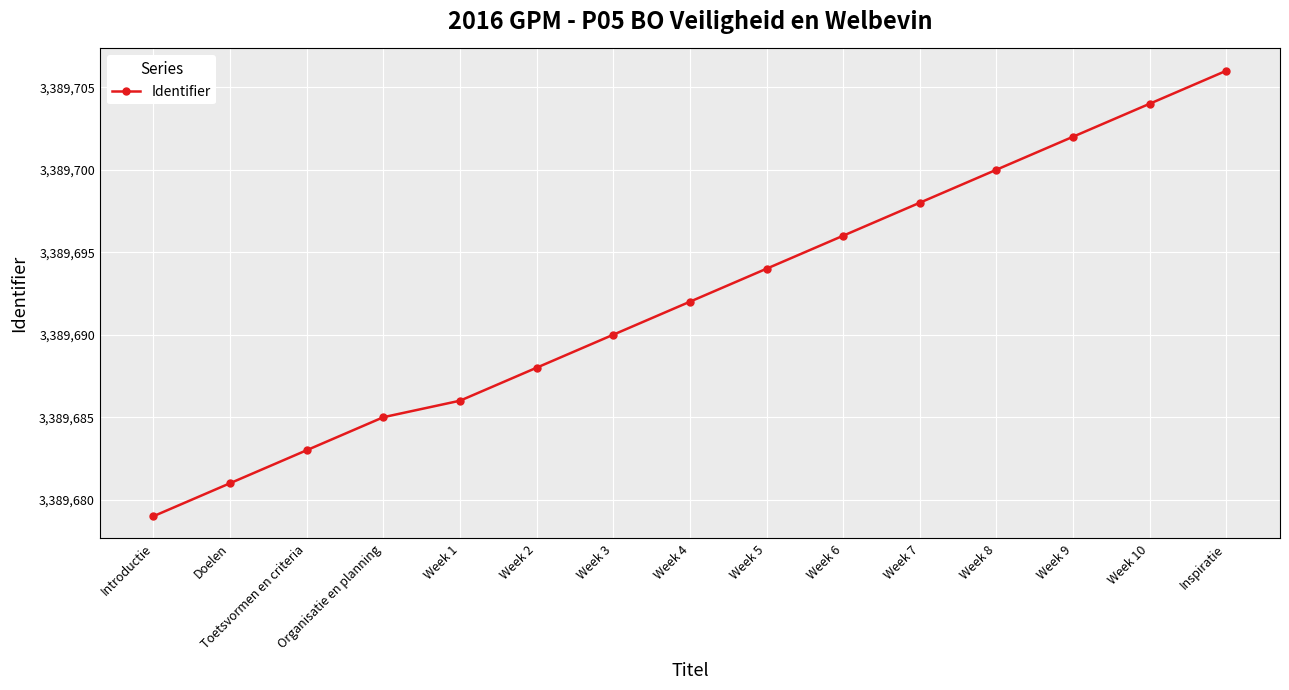

How many data points are less than 3389692?

7